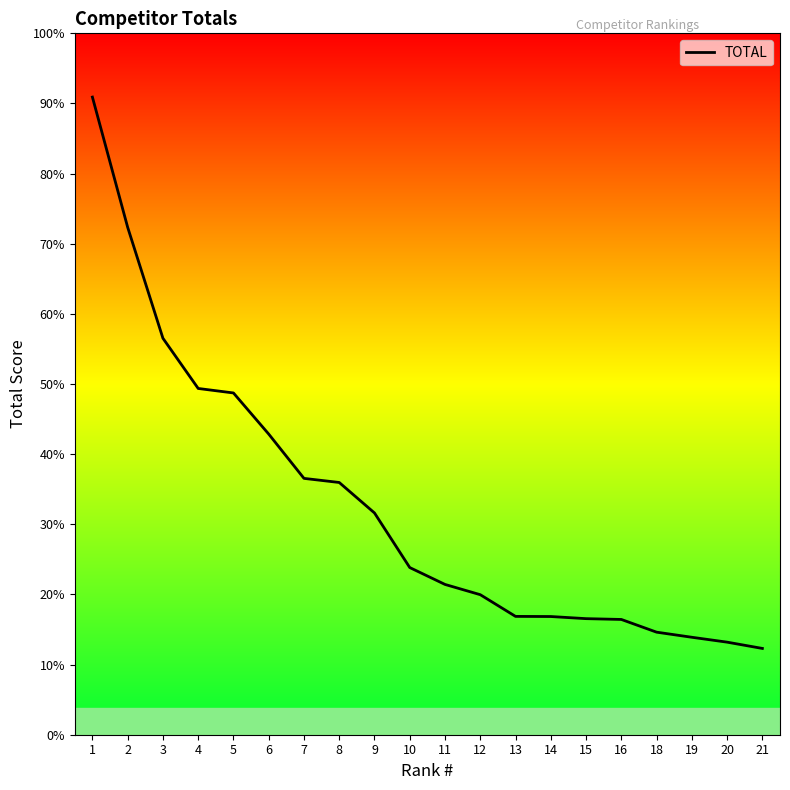

How many lines are shown in the chart?

1